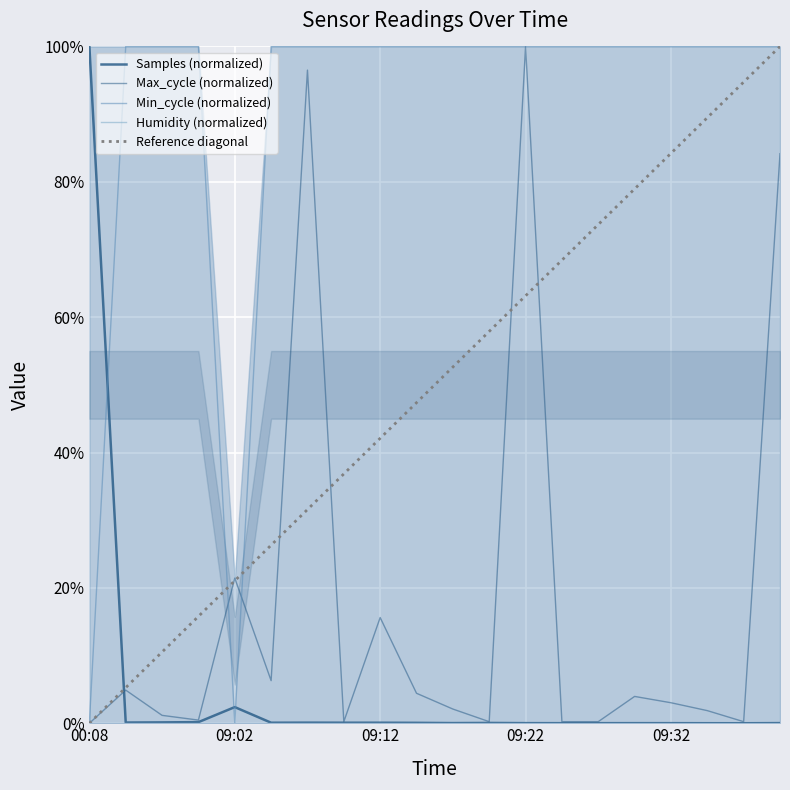

What is the difference between the highest and lowest values at 09:24?

1.0